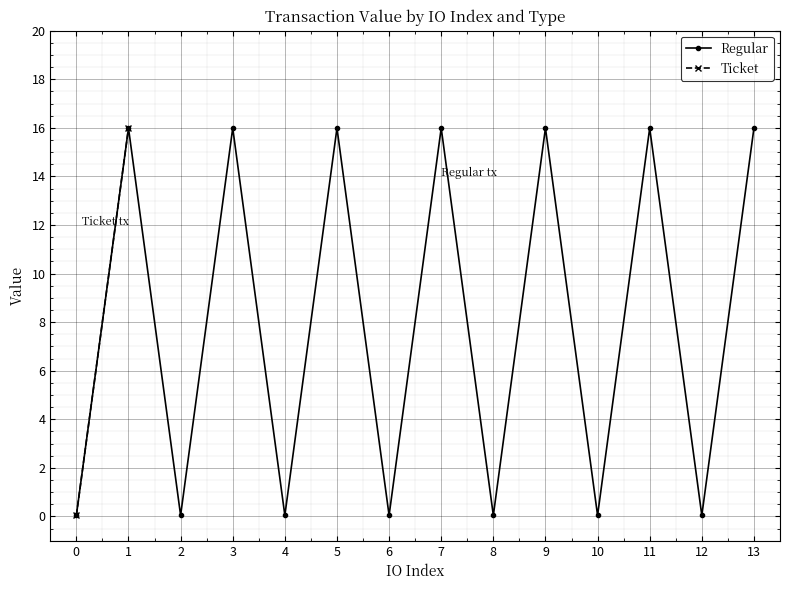

The Regular series shows 4.0 at 1. True or false?

False